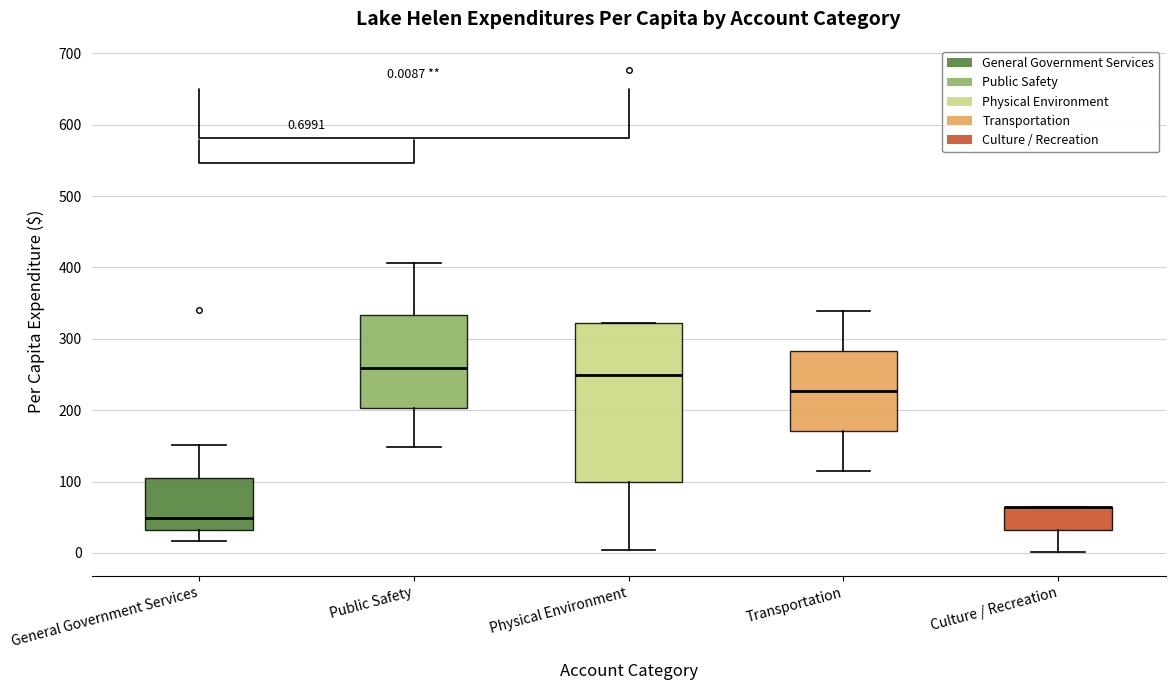

Comparing the boxes themselves (not the whiskers), which one is the tallest?

Physical Environment